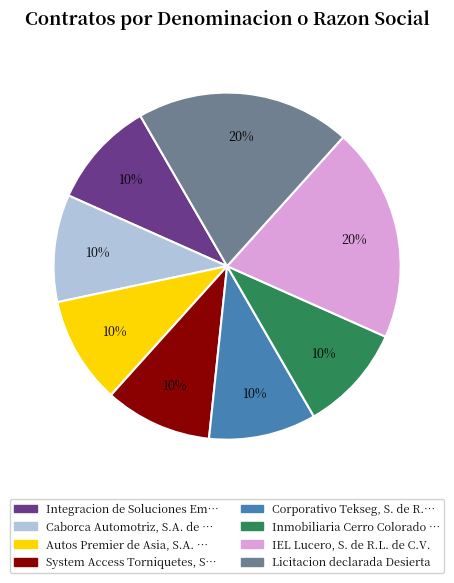

Is there any slice that represents more than half of the pie?

No